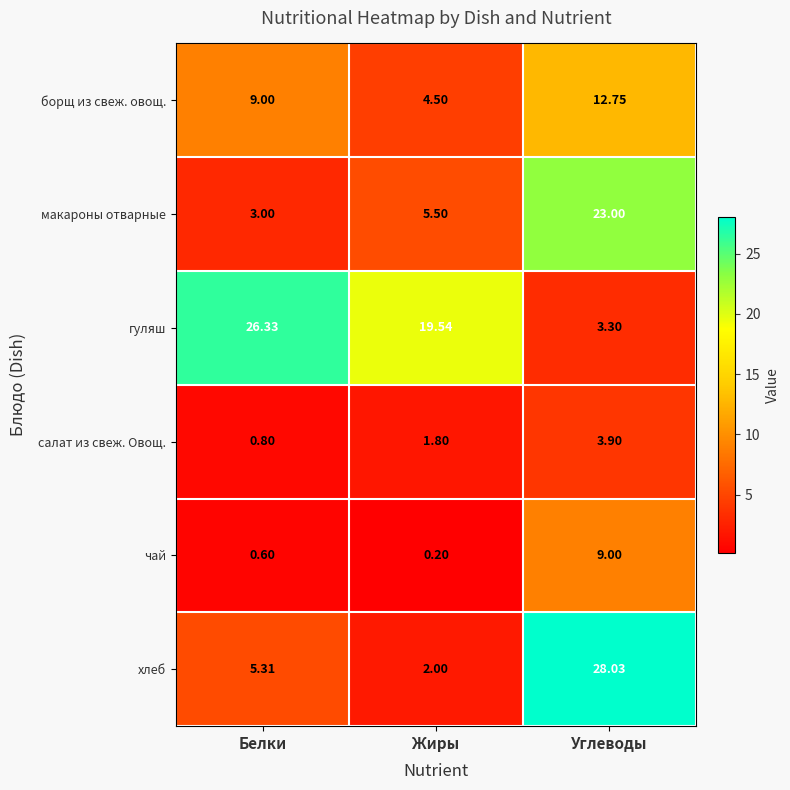

At which category is the sum across all series the highest?

Углеводы